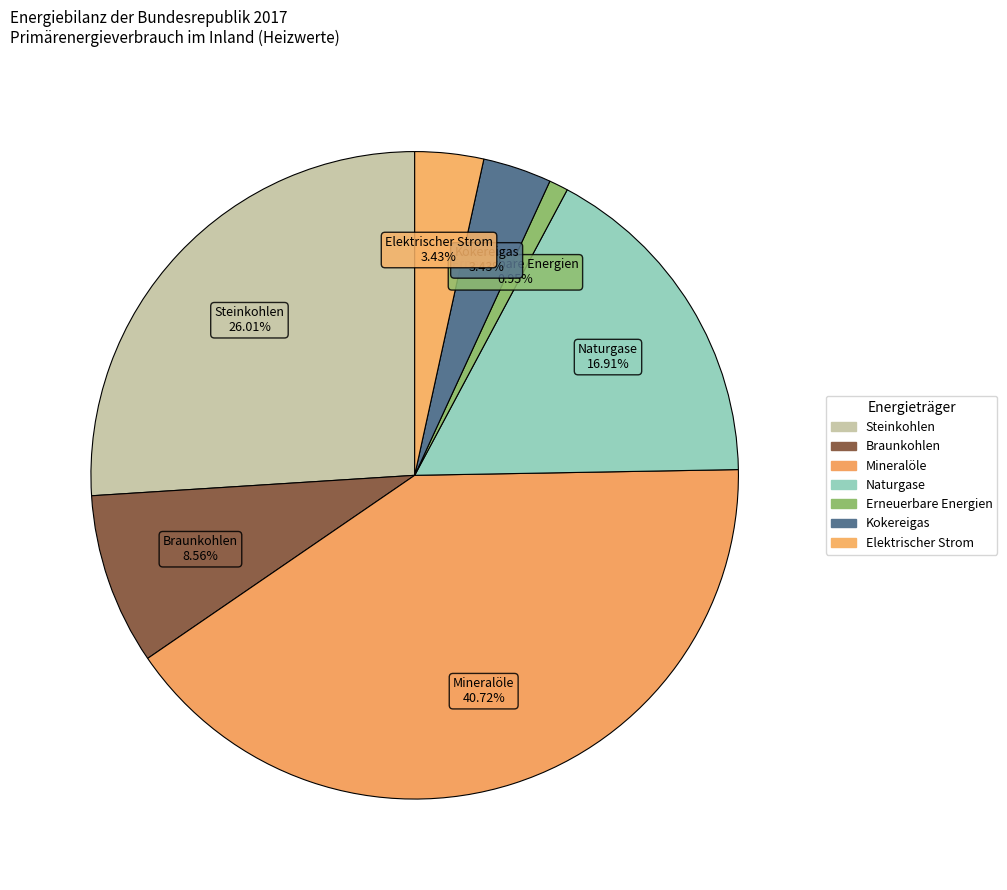

How many slices are in this pie chart?

7